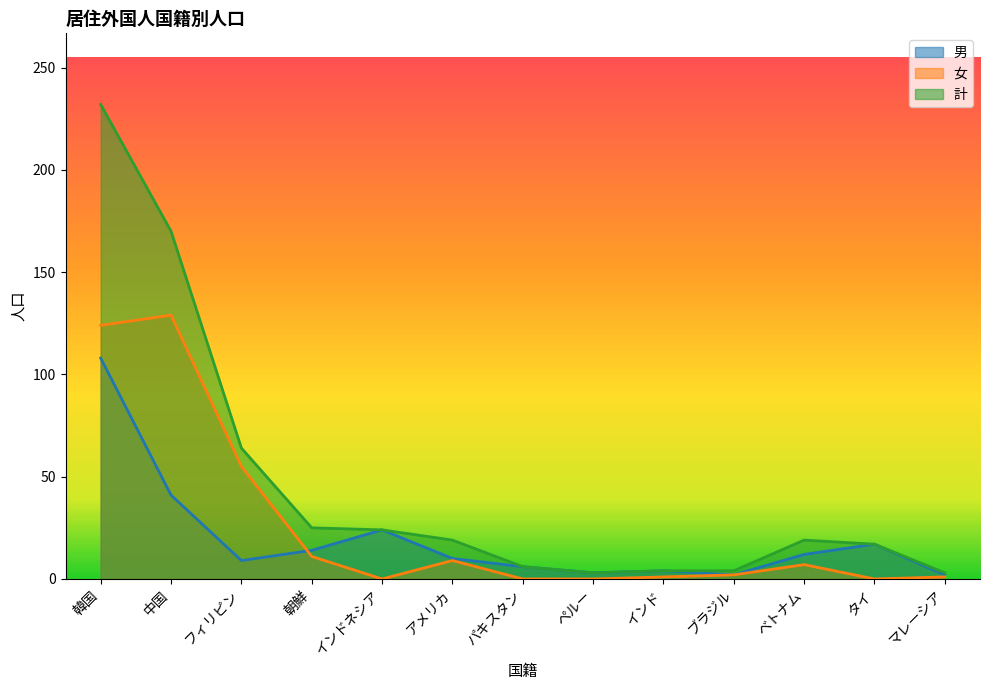

True or false: 計 has a value of 3 at ペルー.

True